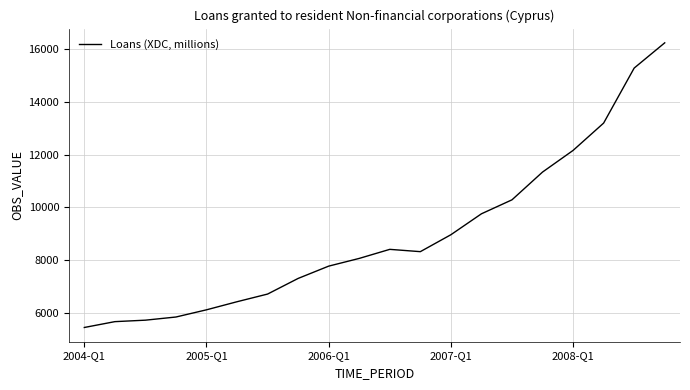

How many lines are shown in the chart?

1